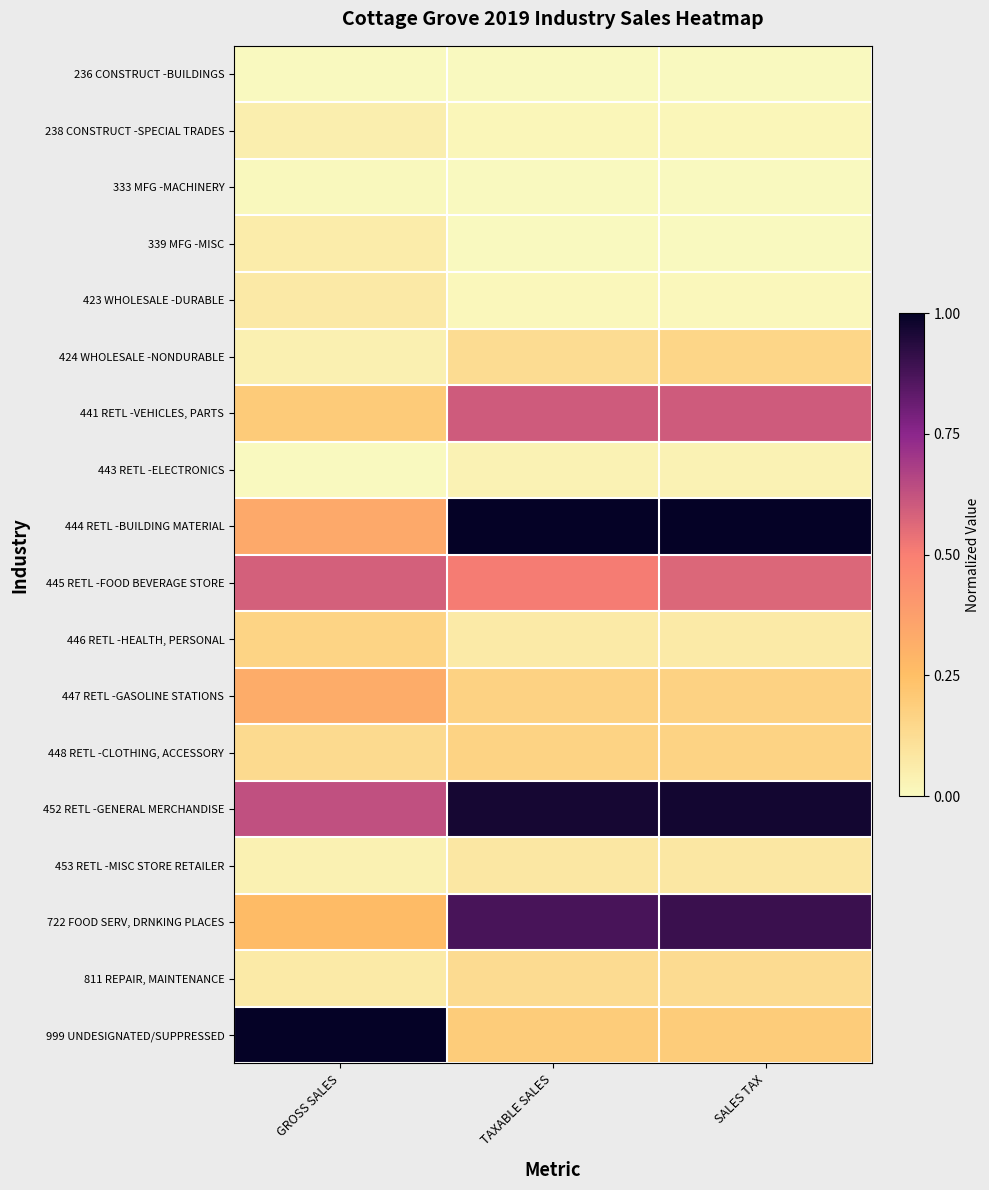

Reading left to right, extract all data points from this chart.

236 CONSTRUCT -BUILDINGS: GROSS SALES=0.0	TAXABLE SALES=0.0	SALES TAX=0.0
238 CONSTRUCT -SPECIAL TRADES: GROSS SALES=0.0	TAXABLE SALES=0.0	SALES TAX=0.0
333 MFG -MACHINERY: GROSS SALES=0.0	TAXABLE SALES=0.0	SALES TAX=0.0
339 MFG -MISC: GROSS SALES=0.1	TAXABLE SALES=0.0	SALES TAX=0.0
423 WHOLESALE -DURABLE: GROSS SALES=0.1	TAXABLE SALES=0.0	SALES TAX=0.0
424 WHOLESALE -NONDURABLE: GROSS SALES=0.0	TAXABLE SALES=0.1	SALES TAX=0.2
441 RETL -VEHICLES, PARTS: GROSS SALES=0.2	TAXABLE SALES=0.6	SALES TAX=0.6
443 RETL -ELECTRONICS: GROSS SALES=0.0	TAXABLE SALES=0.0	SALES TAX=0.0
444 RETL -BUILDING MATERIAL: GROSS SALES=0.3	TAXABLE SALES=1.0	SALES TAX=1.0
445 RETL -FOOD BEVERAGE STORE: GROSS SALES=0.6	TAXABLE SALES=0.5	SALES TAX=0.6
446 RETL -HEALTH, PERSONAL: GROSS SALES=0.2	TAXABLE SALES=0.1	SALES TAX=0.1
447 RETL -GASOLINE STATIONS: GROSS SALES=0.3	TAXABLE SALES=0.2	SALES TAX=0.2
448 RETL -CLOTHING, ACCESSORY: GROSS SALES=0.1	TAXABLE SALES=0.2	SALES TAX=0.2
452 RETL -GENERAL MERCHANDISE: GROSS SALES=0.6	TAXABLE SALES=1.0	SALES TAX=1.0
453 RETL -MISC STORE RETAILER: GROSS SALES=0.0	TAXABLE SALES=0.1	SALES TAX=0.1
722 FOOD SERV, DRNKING PLACES: GROSS SALES=0.3	TAXABLE SALES=0.9	SALES TAX=0.9
811 REPAIR, MAINTENANCE: GROSS SALES=0.1	TAXABLE SALES=0.1	SALES TAX=0.1
999 UNDESIGNATED/SUPPRESSED: GROSS SALES=1.0	TAXABLE SALES=0.2	SALES TAX=0.2